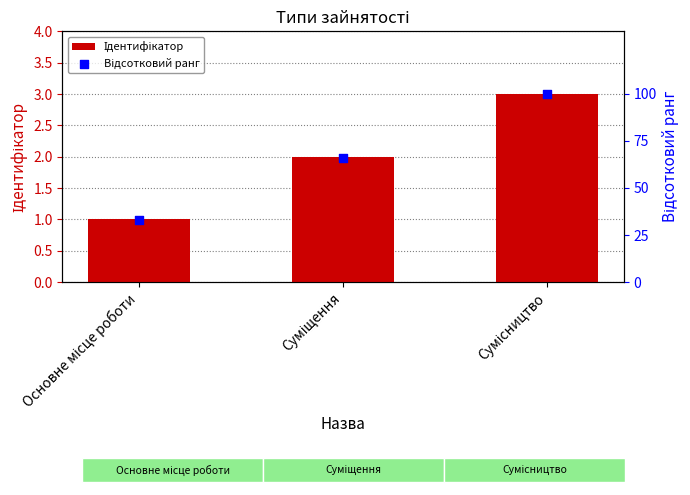

What is the total value across all series at Основне місце роботи?

34